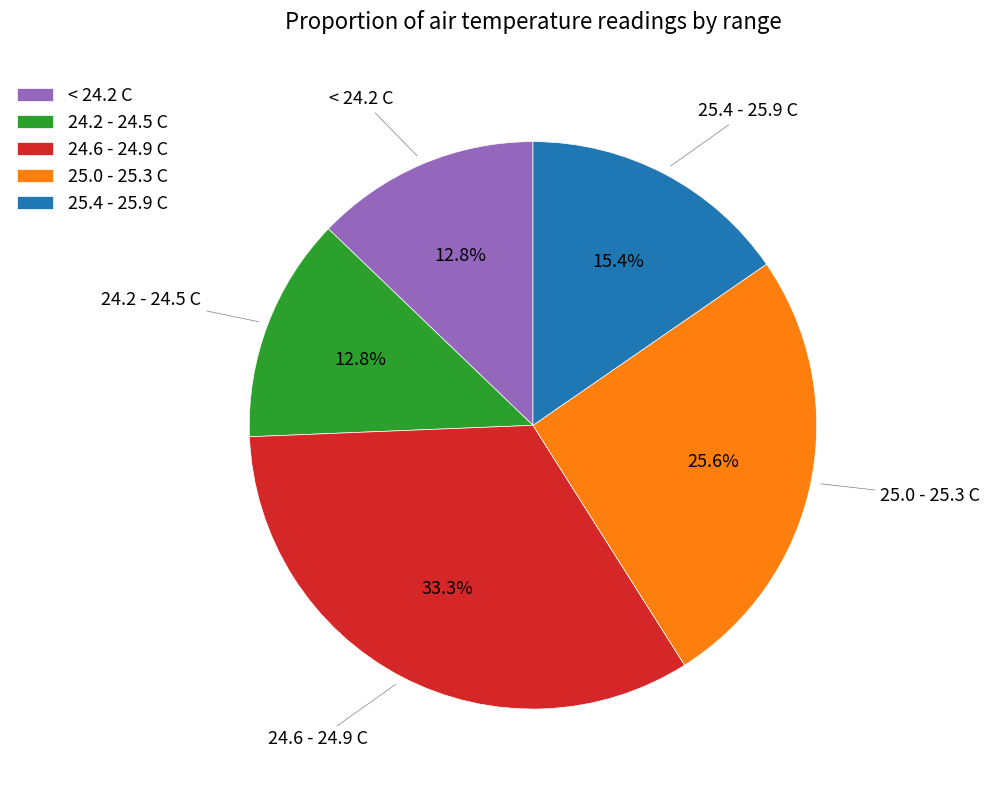

What is the largest slice in the pie chart?

24.6 - 24.9 C